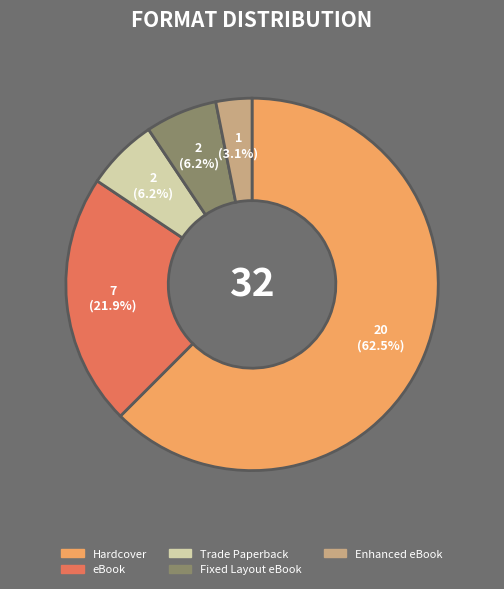

Combined, do Hardcover and Trade Paperback account for over 50%?

Yes